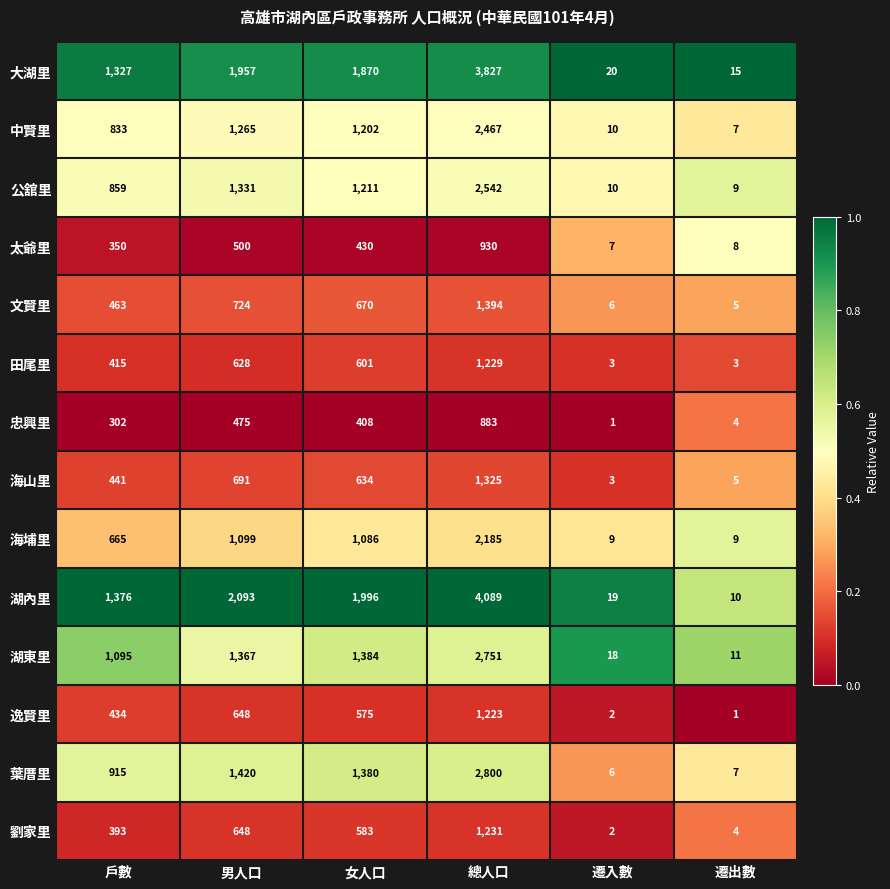

Count the number of data series in this chart.

14